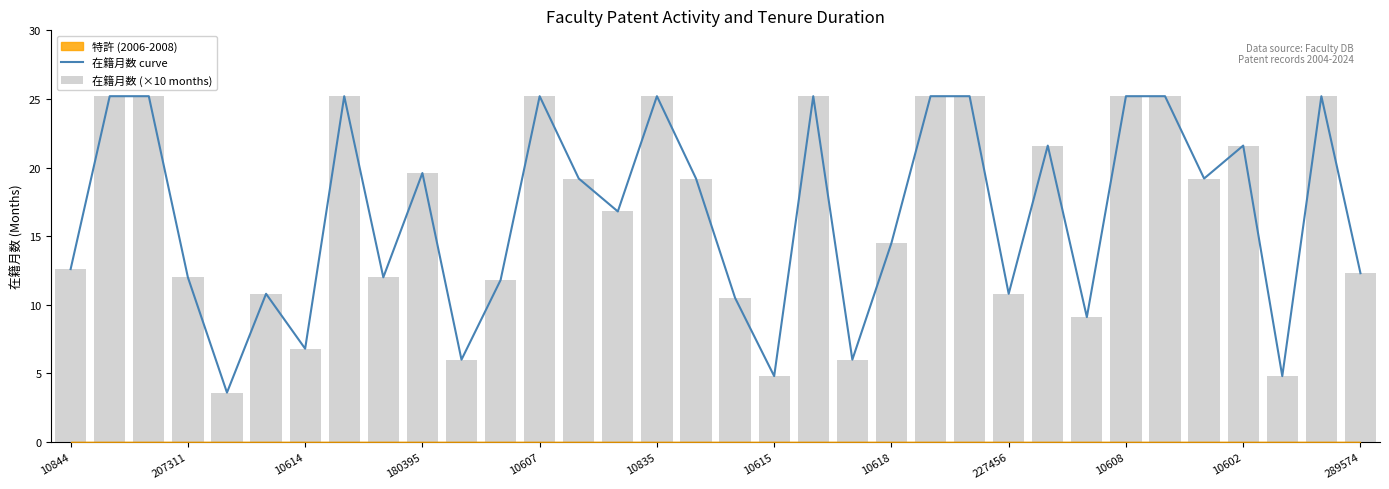

What is the average value of the 在籍月数 curve series?

16.6